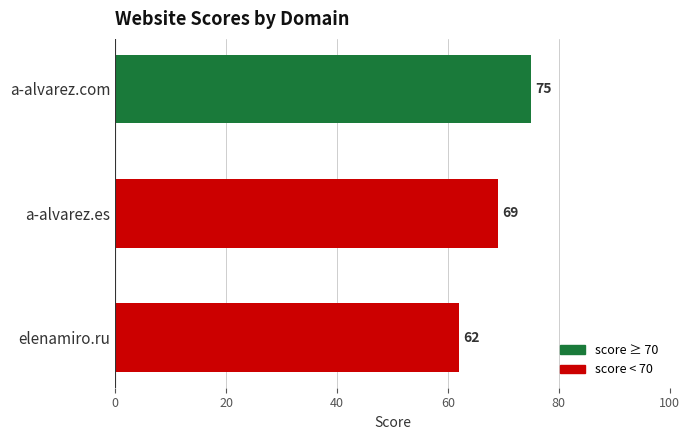

Count the values in the range 62 to 75.

3